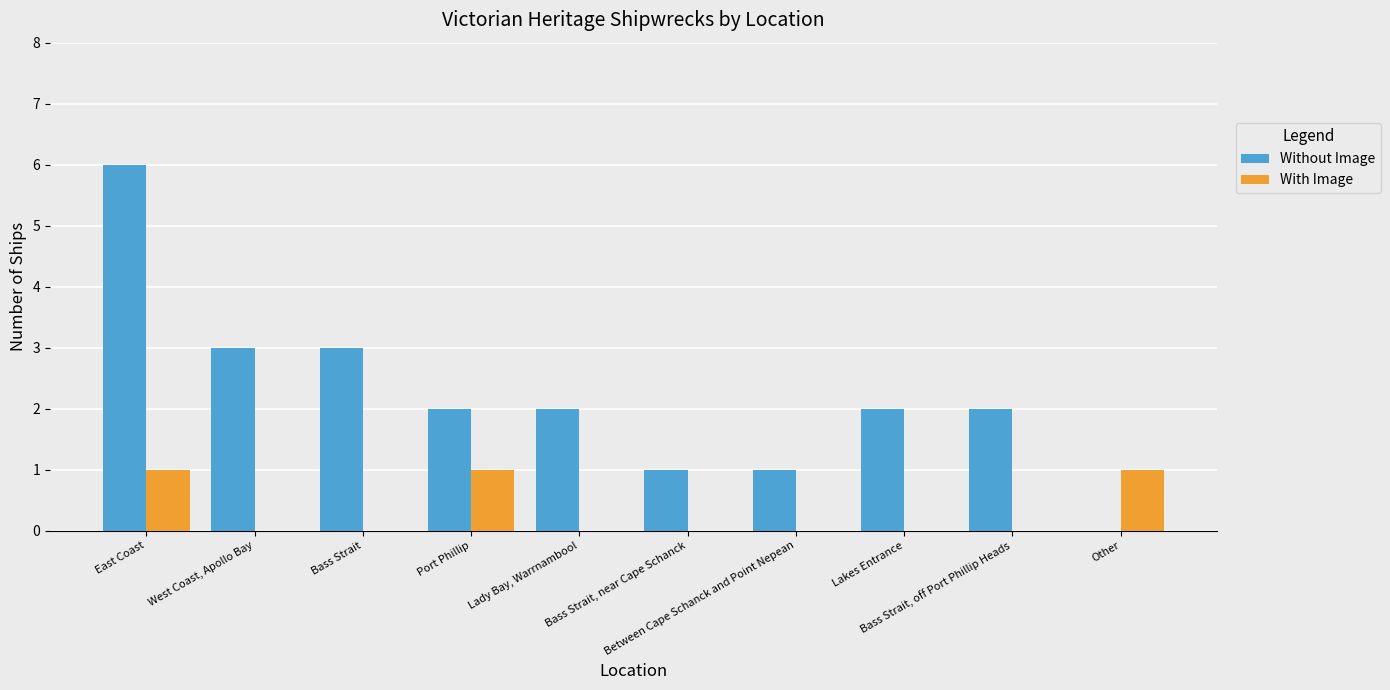

What are all the series names shown in the legend?

Without Image, With Image